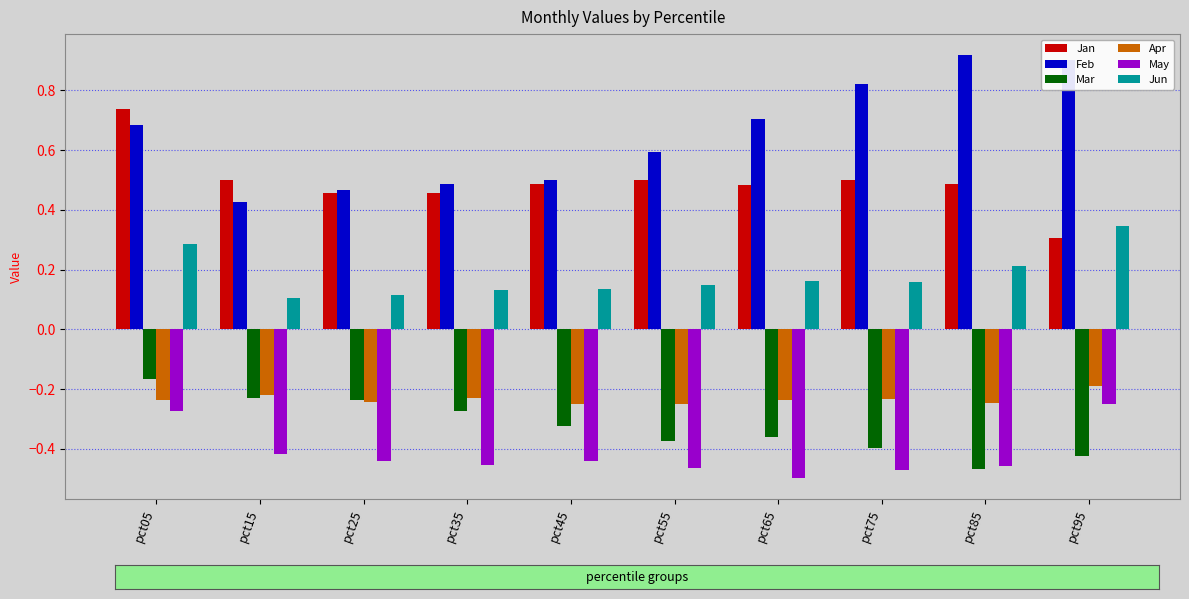

At how many categories does at least one series exceed 0?

10